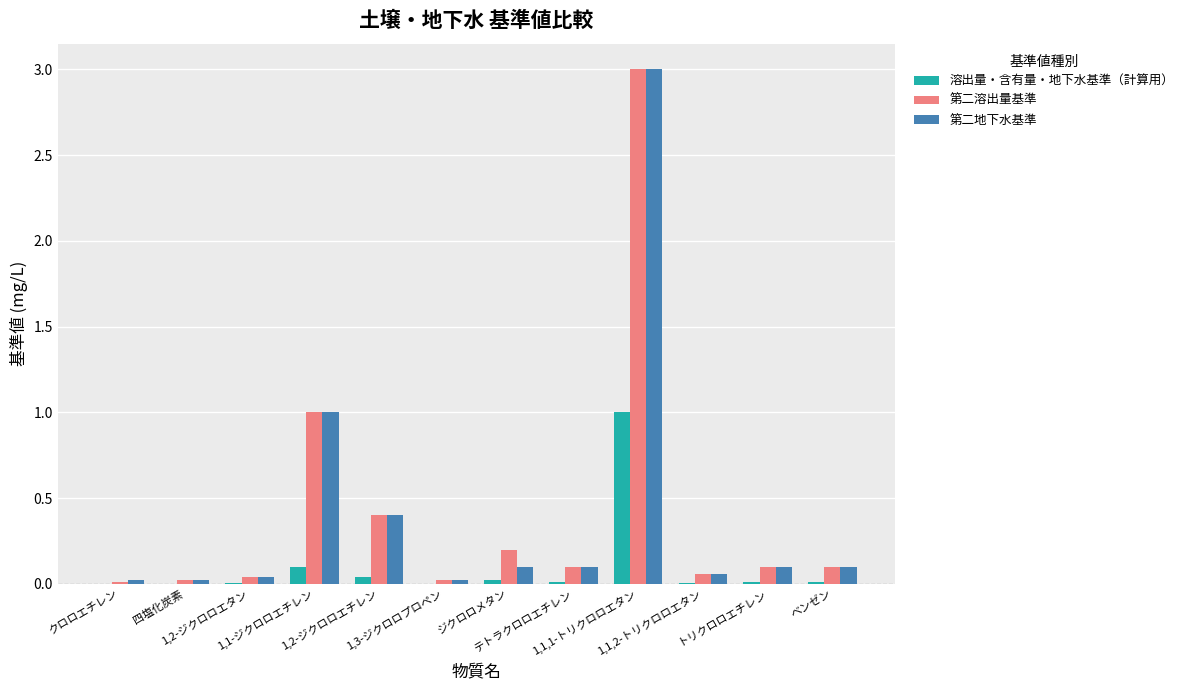

What is the sum of all 溶出量・含有量・地下水基準（計算用） values?

1.2